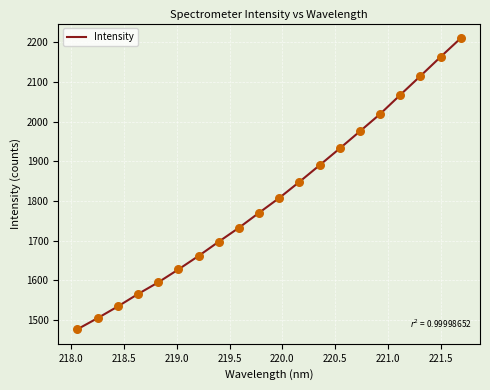

What is the smallest value displayed?

1476.2